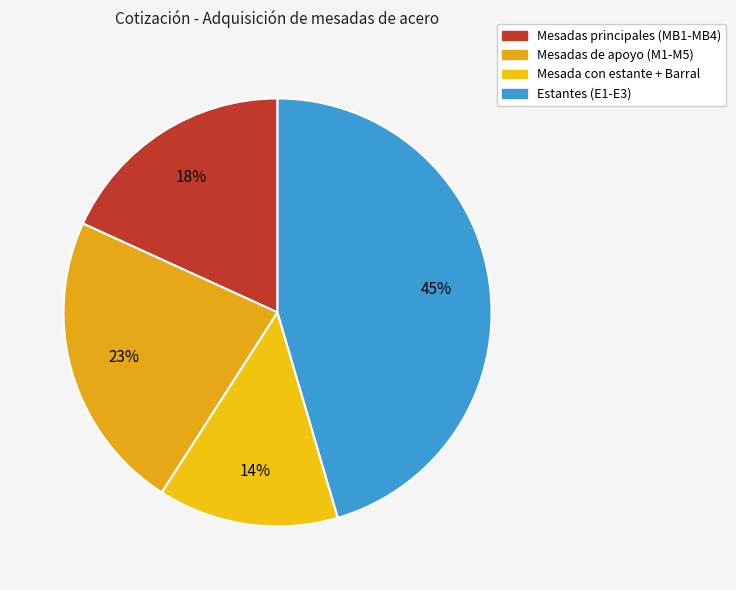

How many slices are in this pie chart?

4